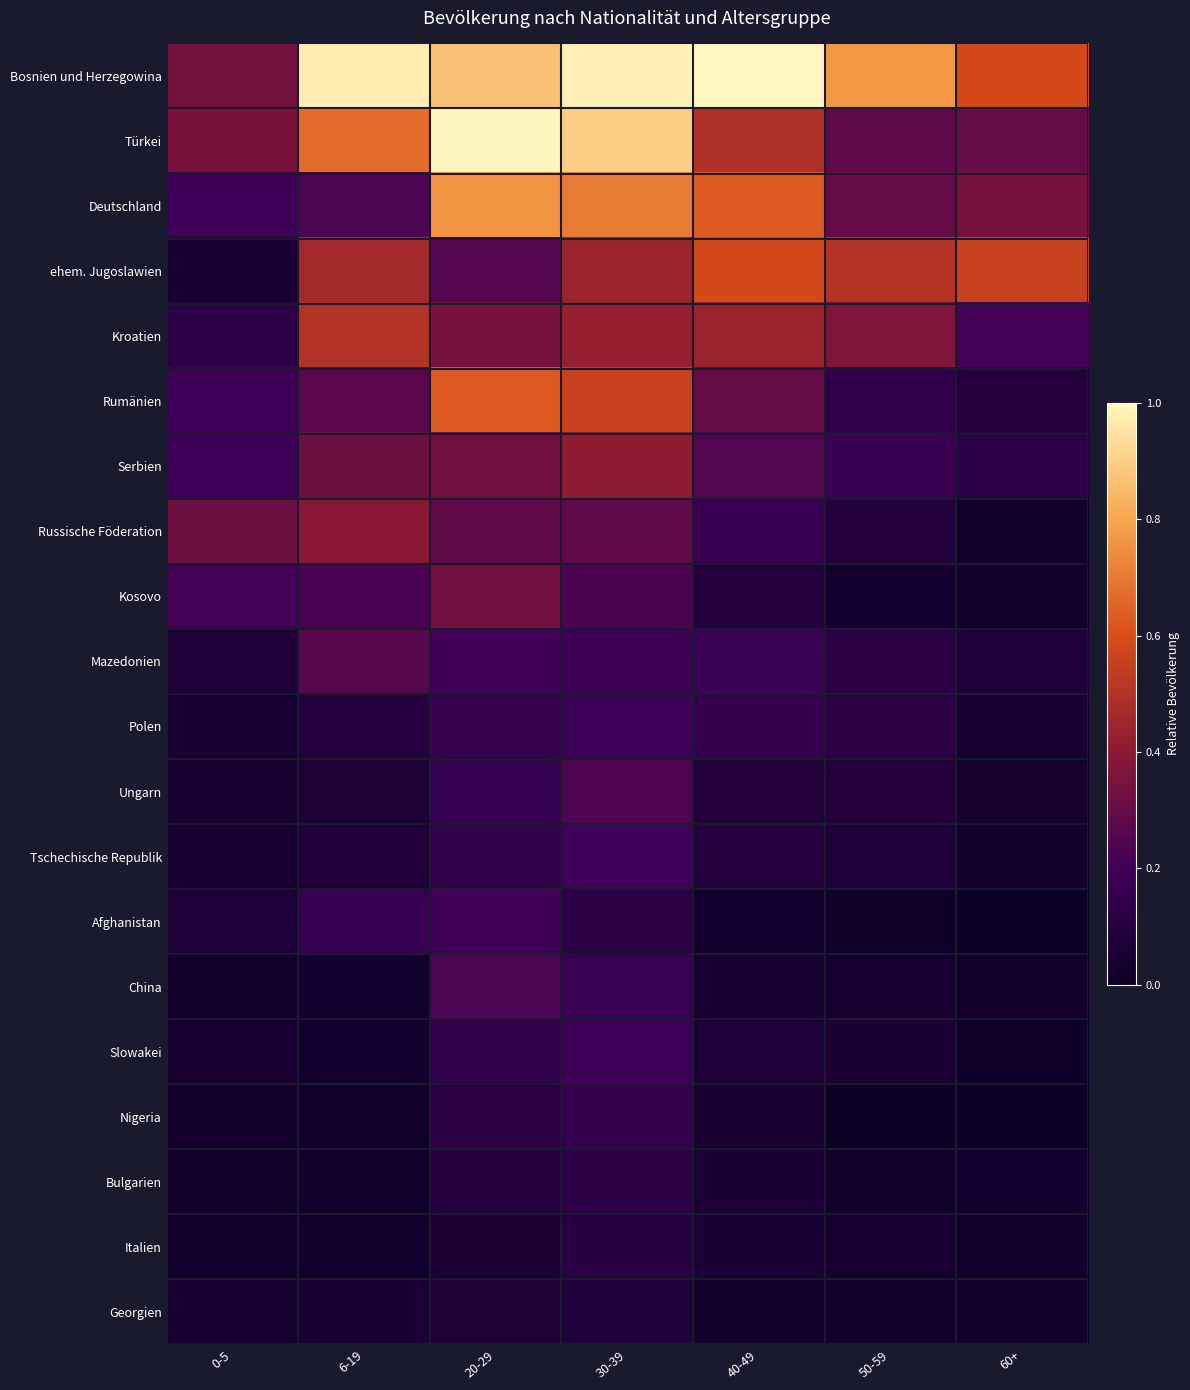

What is the difference between the highest and lowest values at 40-49?

1.0